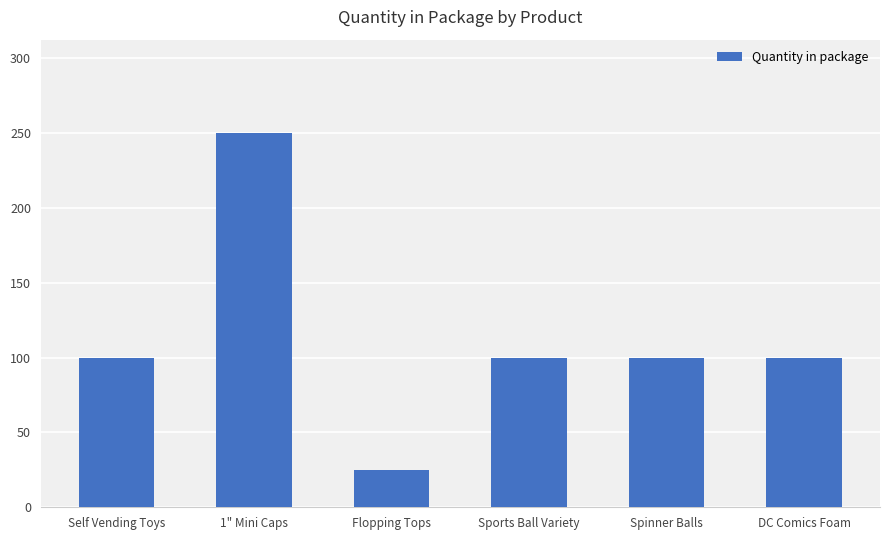

How many series are shown in this chart?

1